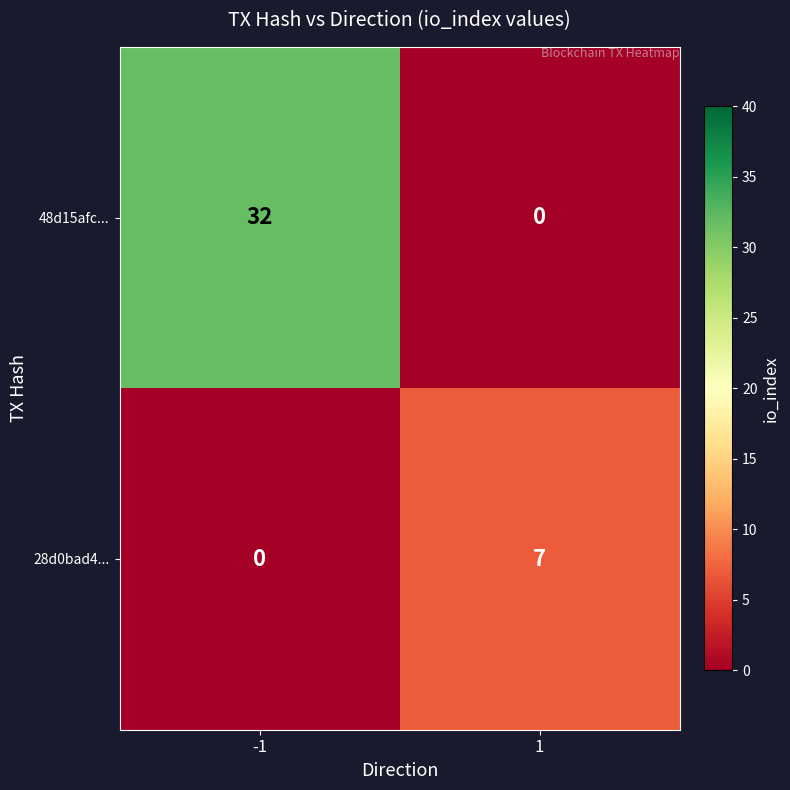

What is the difference between the 48d15afc... values at 1 and -1?

32